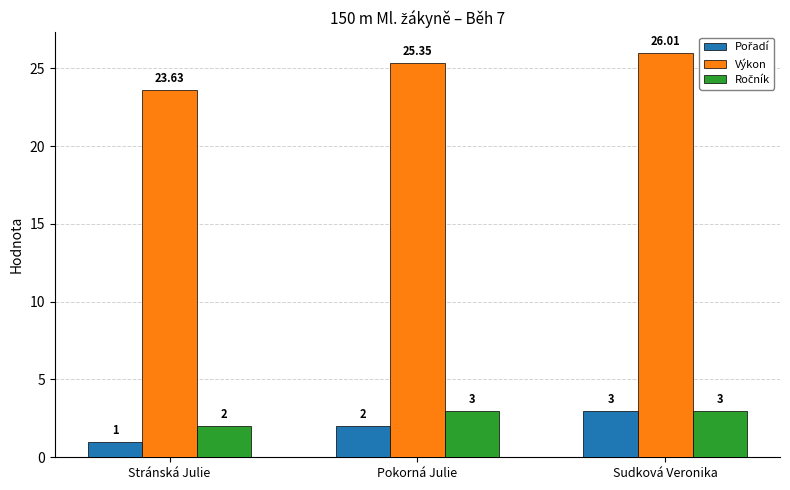

At which category does the chart reach its minimum across all series?

Stránská Julie